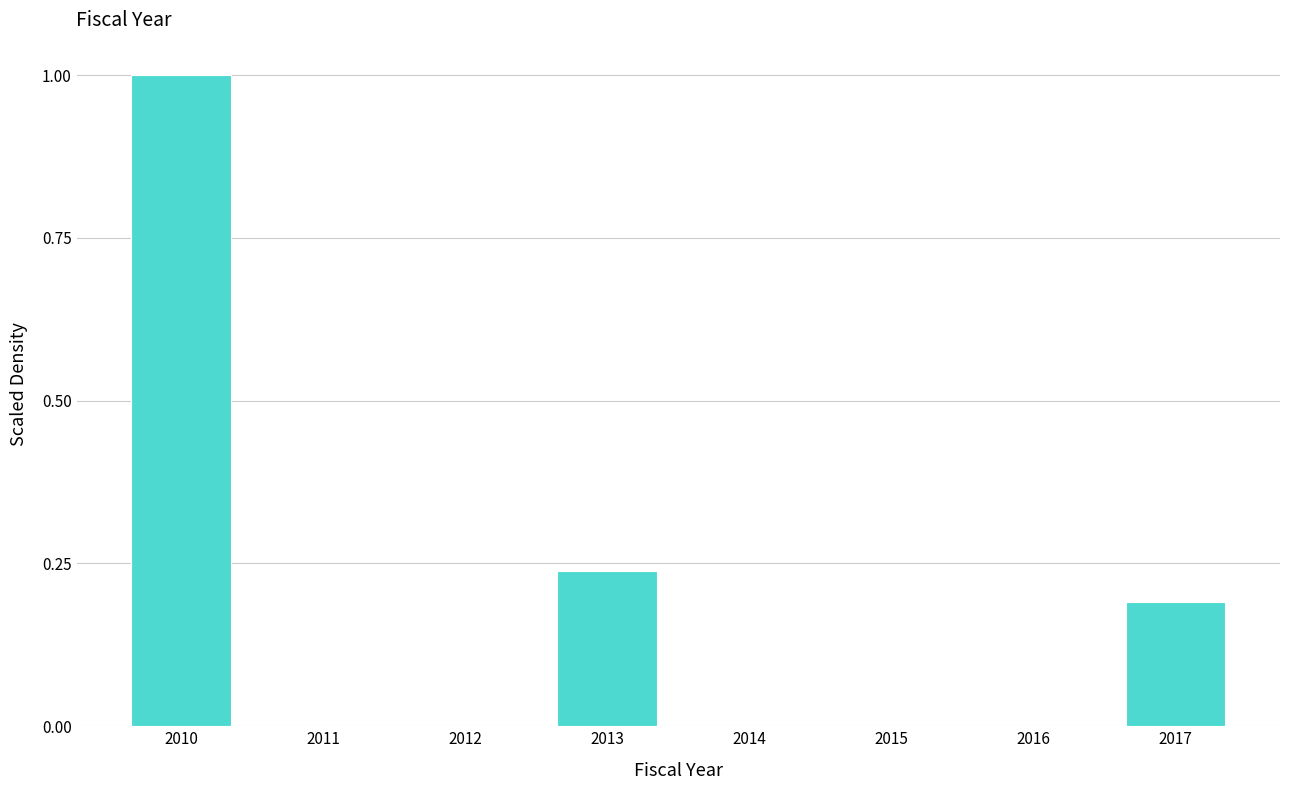

True or false: the data shows 0.2 at 2013.

True